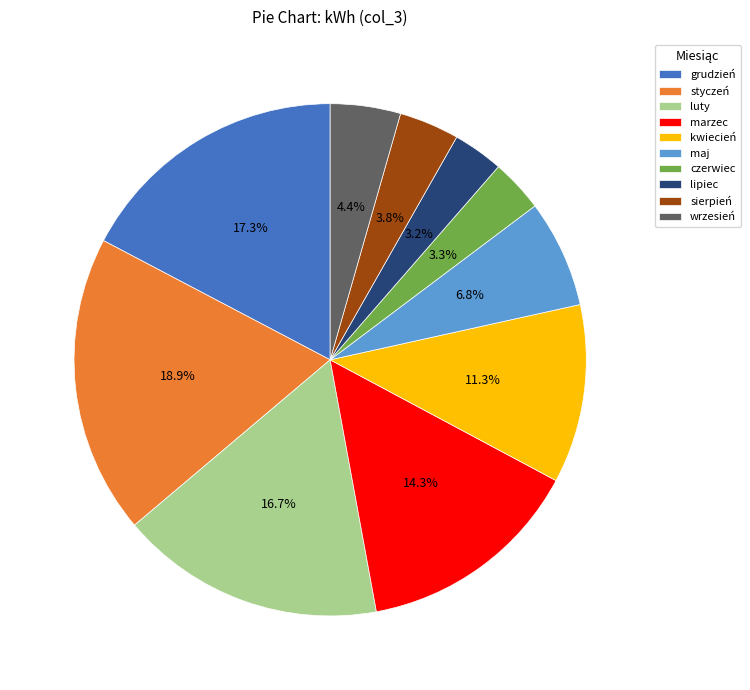

Is it true that maj is 1% of the pie?

False